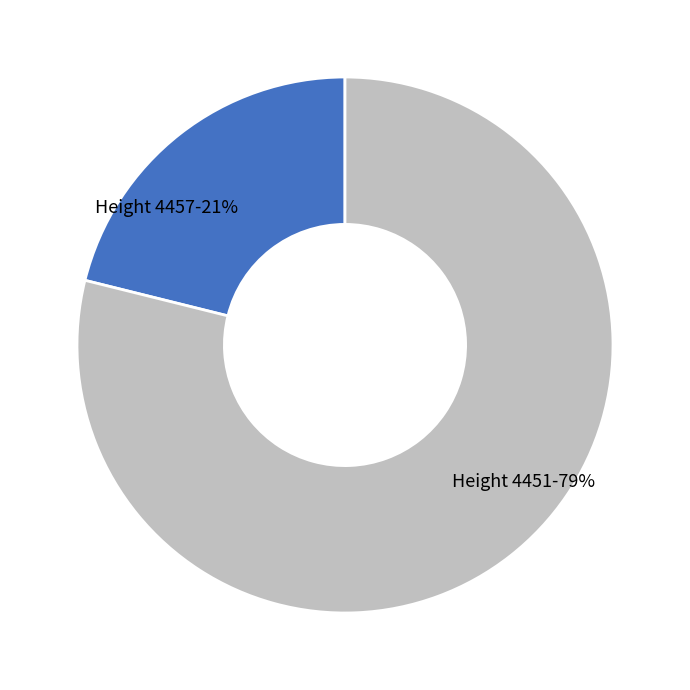

Which category has the smallest portion of the pie?

Height 4457-21%